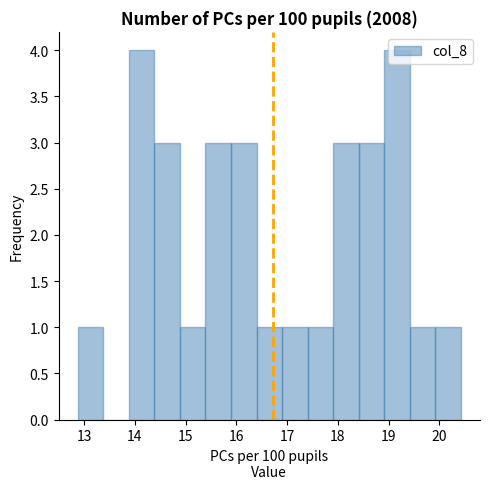

Reading left to right, transcribe this chart: for each bar, give the range it covers on the x-axis and its height. Neither the bar edges nor the heights are printed on the chart, so give them approximately, as read against the axes.

12.9 to 13.4: 1
13.4 to 13.9: 0
13.9 to 14.4: 4
14.4 to 14.9: 3
14.9 to 15.4: 1
15.4 to 15.9: 3
15.9 to 16.4: 3
16.4 to 16.9: 1
16.9 to 17.4: 1
17.4 to 17.9: 1
17.9 to 18.4: 3
18.4 to 18.9: 3
18.9 to 19.4: 4
19.4 to 19.9: 1
19.9 to 20.4: 1